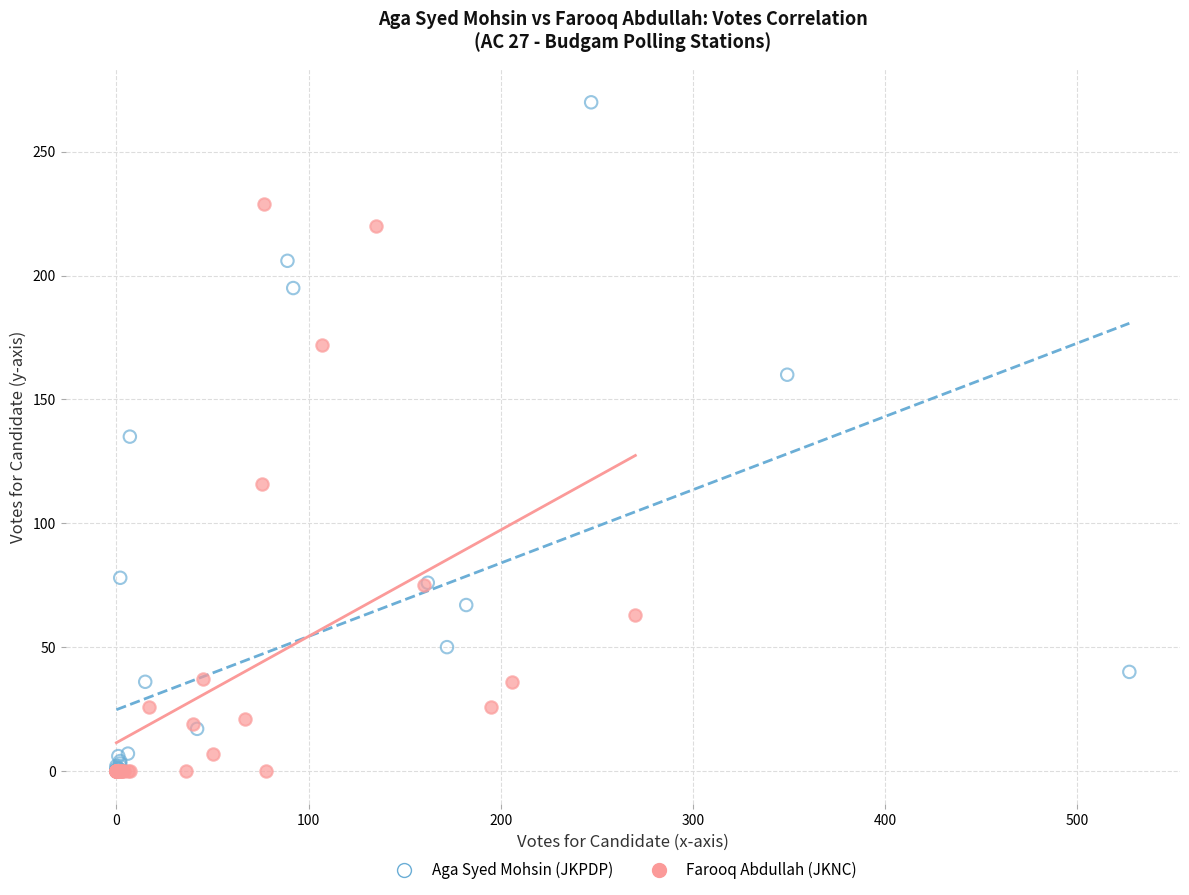

Which series reaches the maximum Y coordinate?

Aga Syed Mohsin (JKPDP)